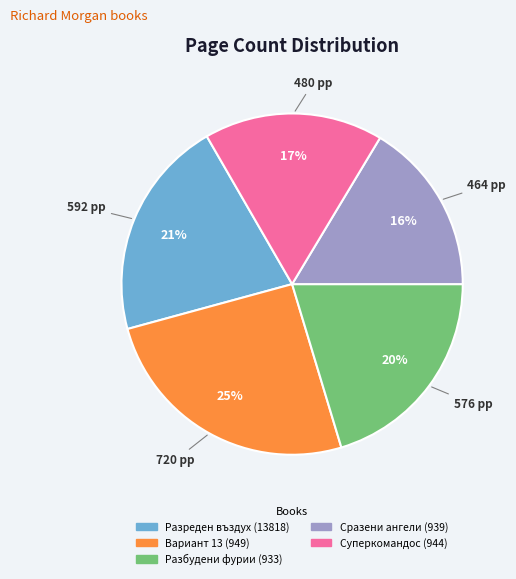

What is the largest slice in the pie chart?

720 pp